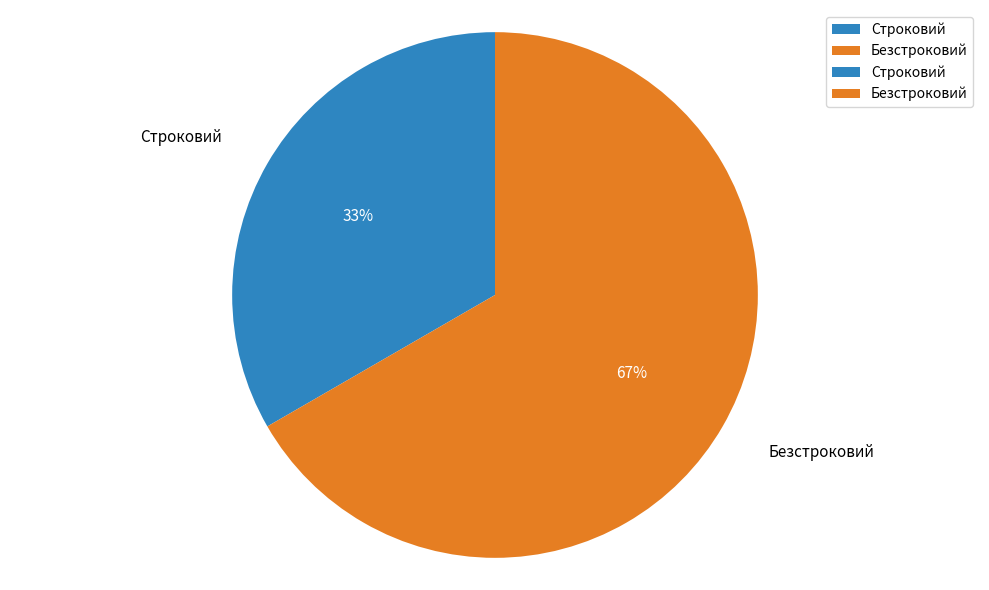

Count the number of slices in the pie.

2